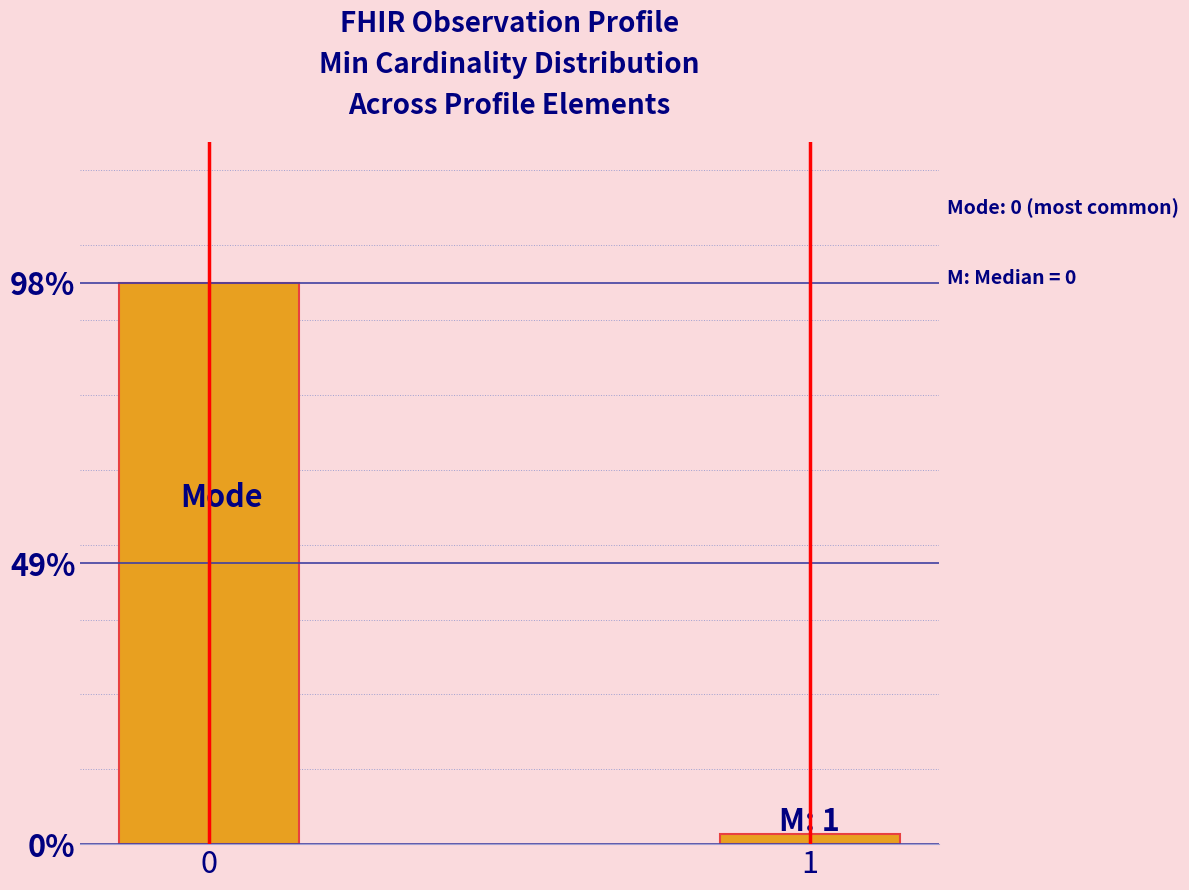

Reading left to right, extract all data points from this chart.

0=98.2	1=1.8